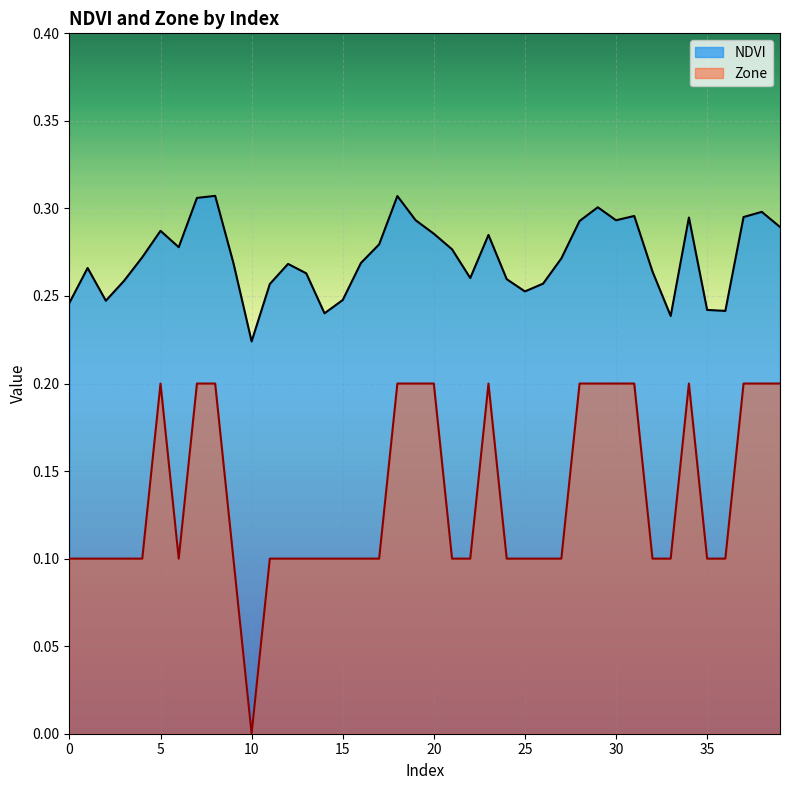

Count the number of data series in this chart.

2